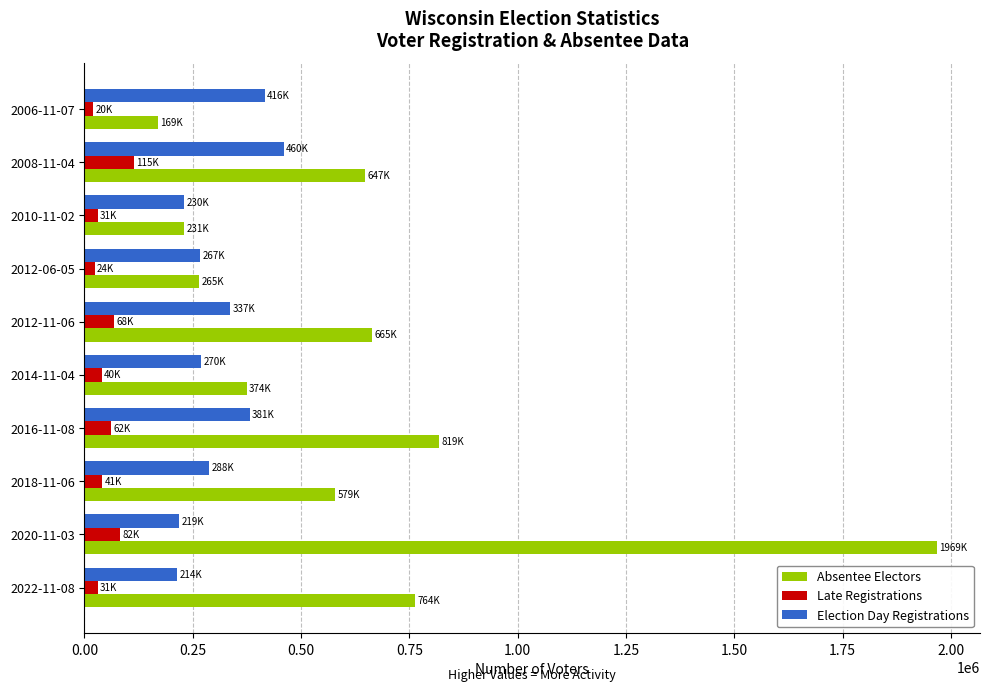

Where is Absentee Electors nearest to the value 1068561?

2016-11-08